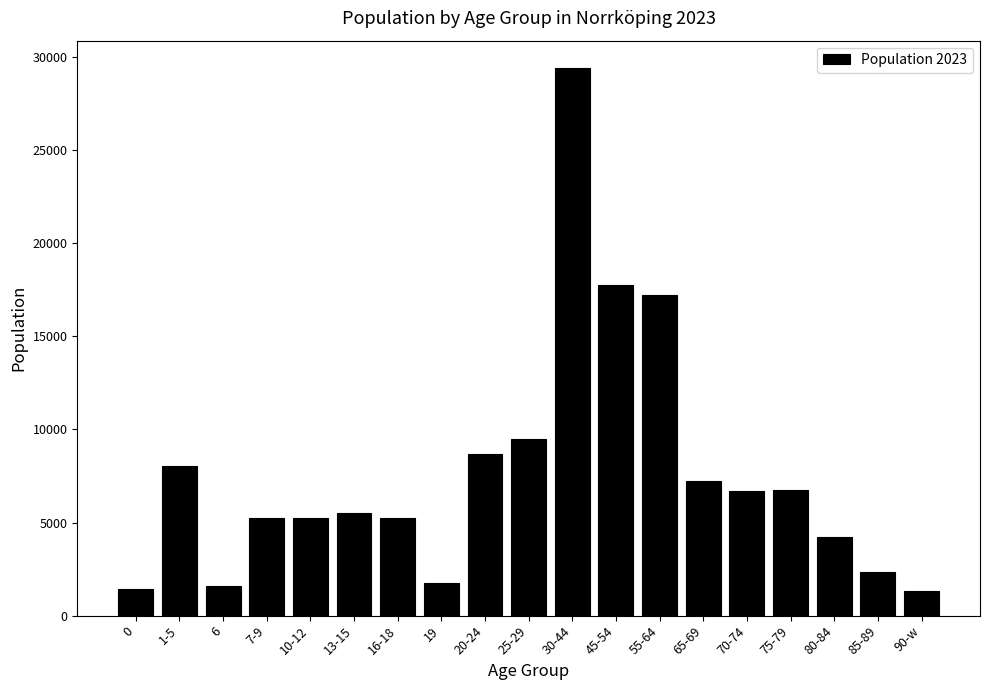

What is the difference between the maximum and minimum values?

28098